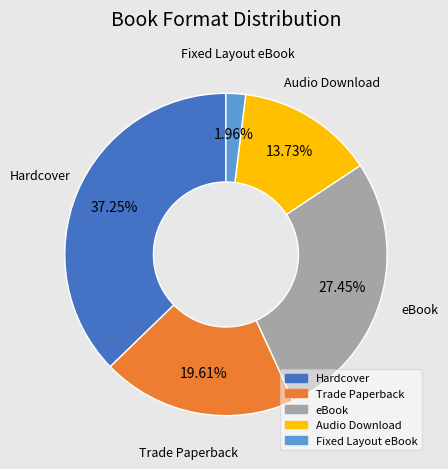

To the nearest percent, what is the difference between the largest and smallest slice percentages?

35%